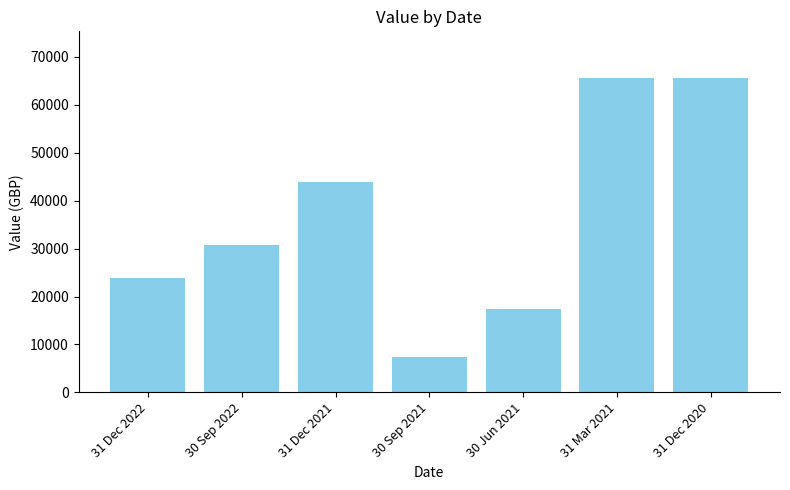

The chart shows a value of 42141.8 at 31 Dec 2020. True or false?

False